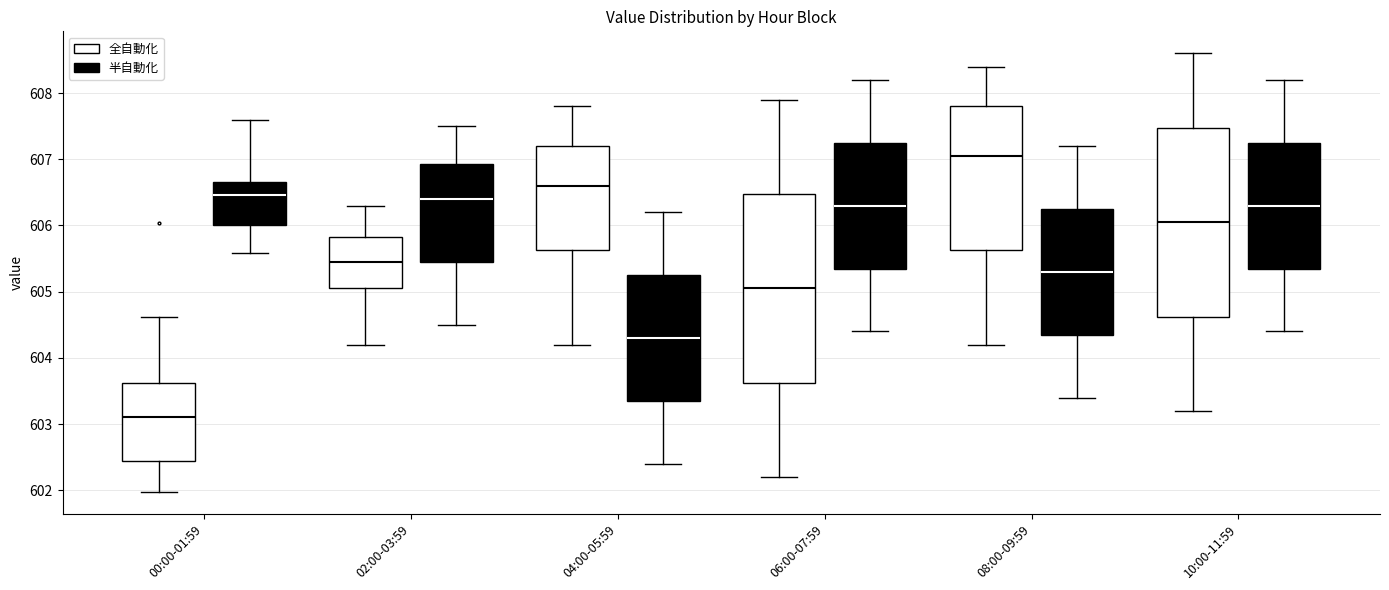

Where is the lower edge of the box for 00:00-01:59 (半自動化) on the y-axis? The values are not printed on the chart, so give them approximately, as read against the axis.

606.0